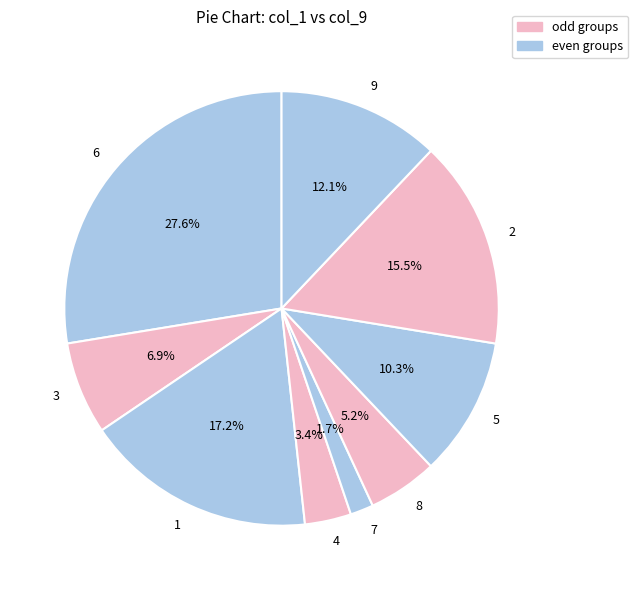

Does 6 account for over 50% of the chart?

No